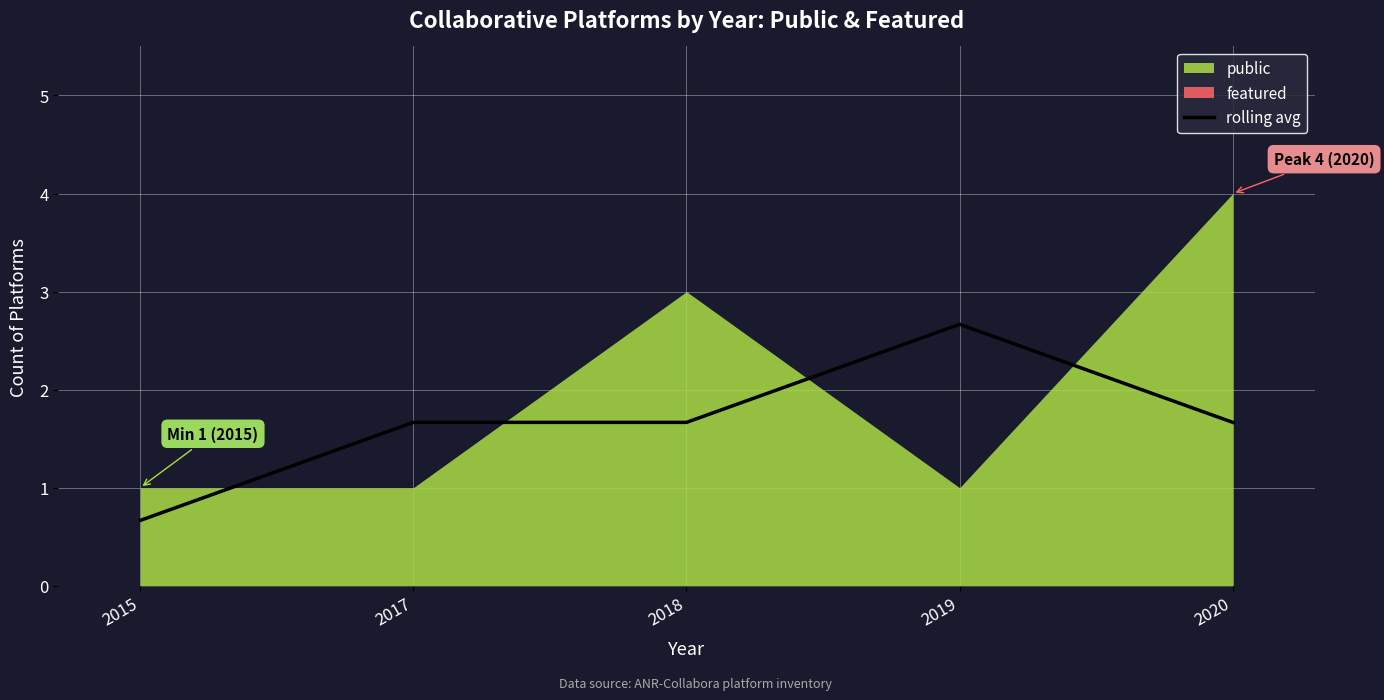

Count the values in the range 1 to 2.

3